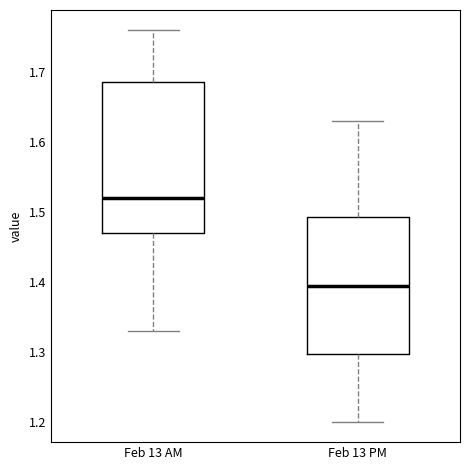

Which box's median line is the highest?

Feb 13 AM